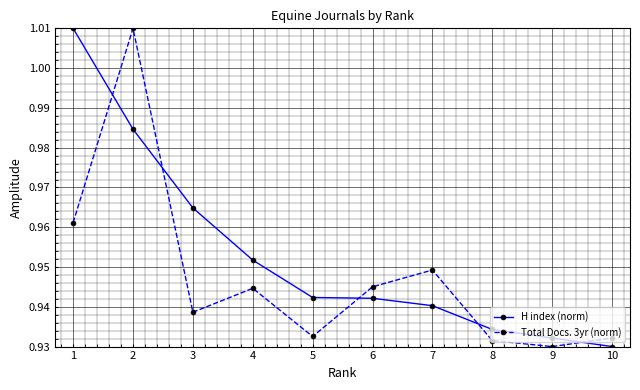

What is the sum of the H index (norm) values at 3 and 5?

1.9